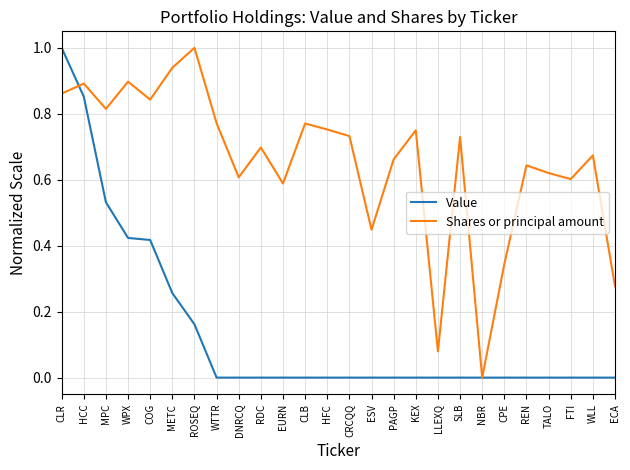

The value of Shares or principal amount at KEX is 1.3. True or false?

False